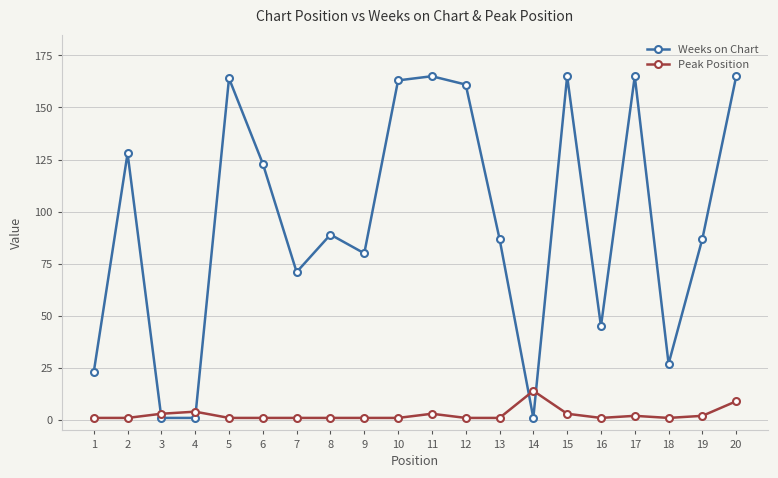

Reading right to left, transcribe all the data shown in this chart.

Weeks on Chart: 20=165	19=87	18=27	17=165	16=45	15=165	14=1	13=87	12=161	11=165	10=163	9=80	8=89	7=71	6=123	5=164	4=1	3=1	2=128	1=23
Peak Position: 20=9	19=2	18=1	17=2	16=1	15=3	14=14	13=1	12=1	11=3	10=1	9=1	8=1	7=1	6=1	5=1	4=4	3=3	2=1	1=1